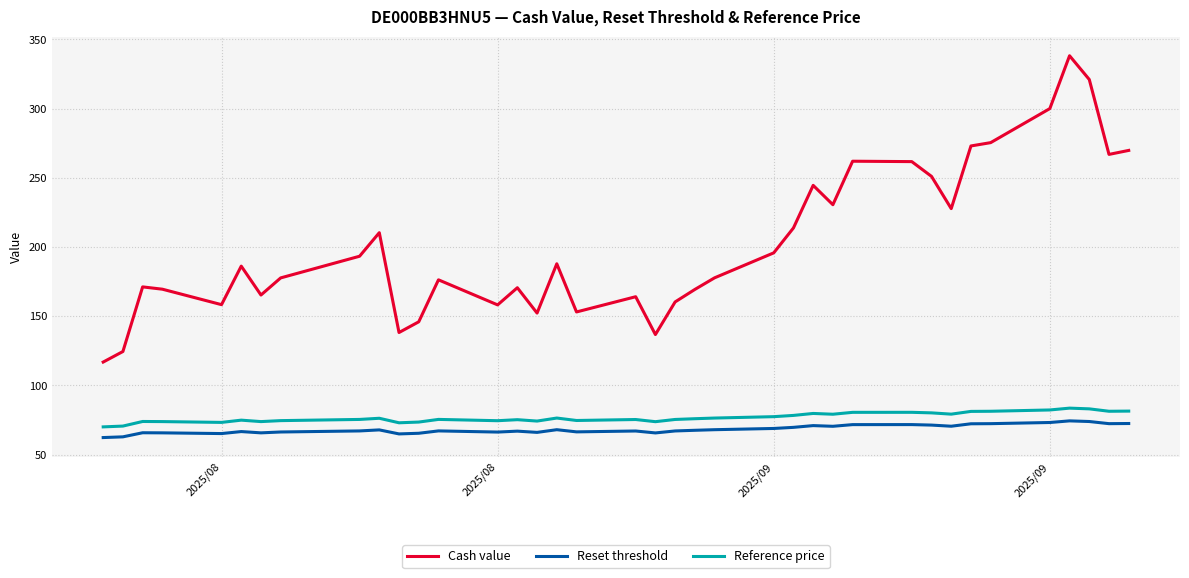

True or false: Reference price and Reset threshold cross at least once.

False